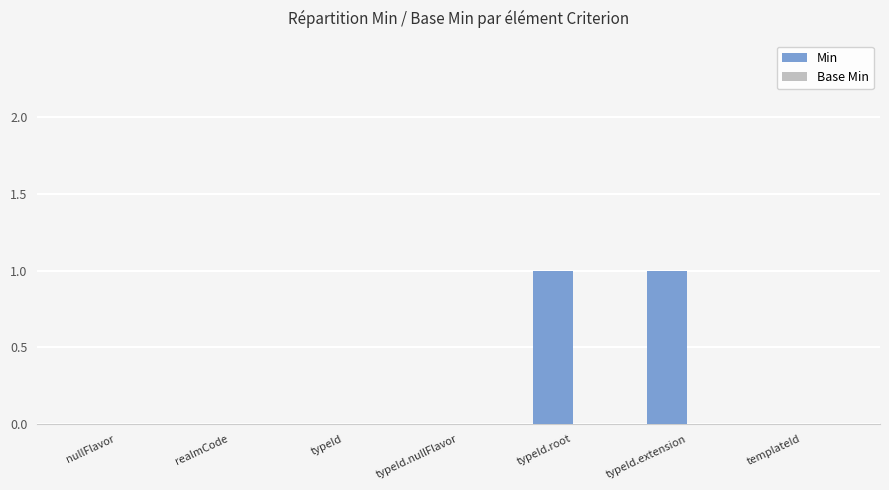

Reading left to right, what are all the values shown in this chart?

nullFlavor=0	realmCode=0	typeId=0	typeId.nullFlavor=0	typeId.root=1	typeId.extension=1	templateId=0